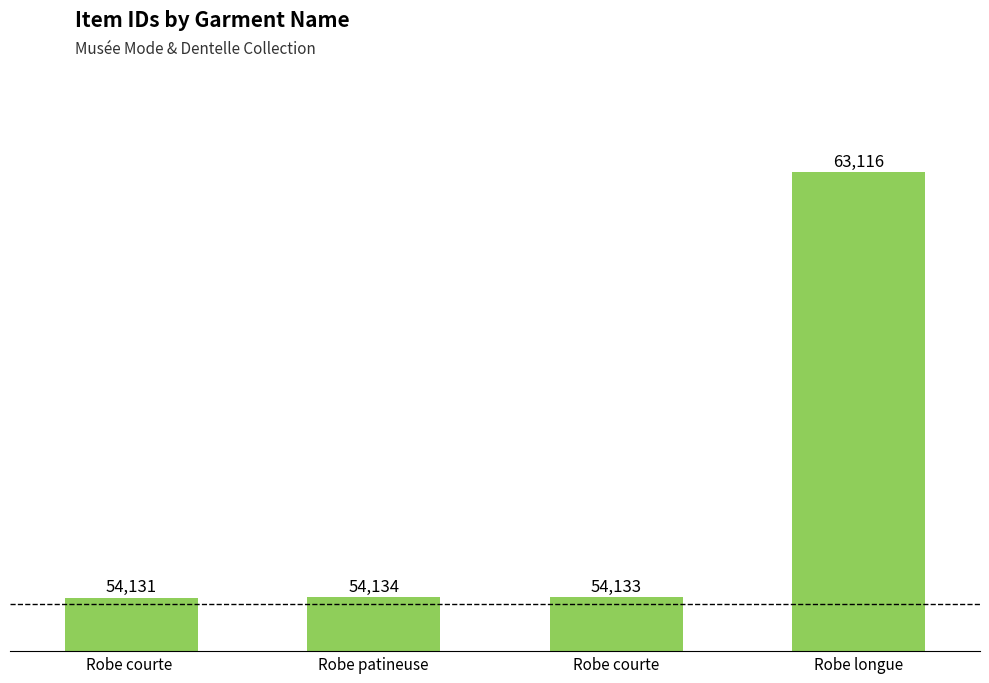

Reading left to right, list all the values displayed in this chart.

Robe courte =54131	Robe patineuse=54134	Robe courte=54133	Robe longue=63116